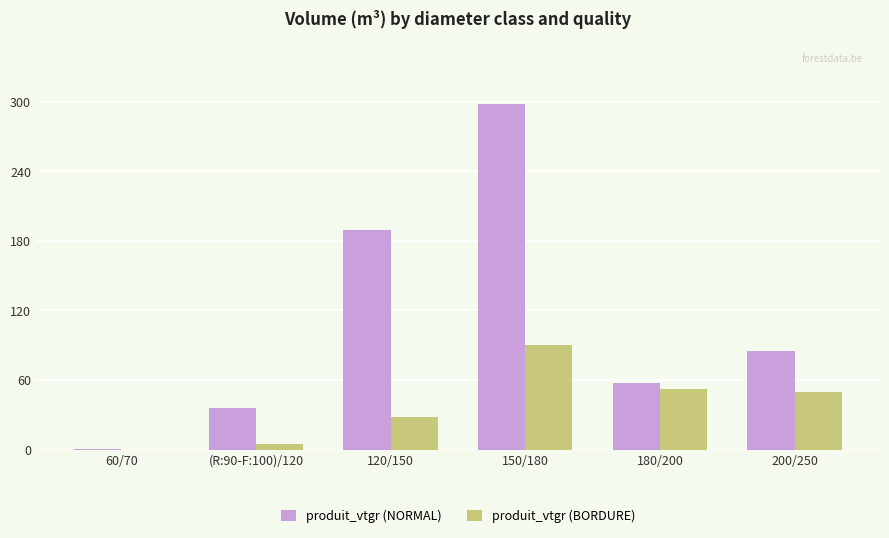

Which series has the widest spread of values?

produit_vtgr (NORMAL)